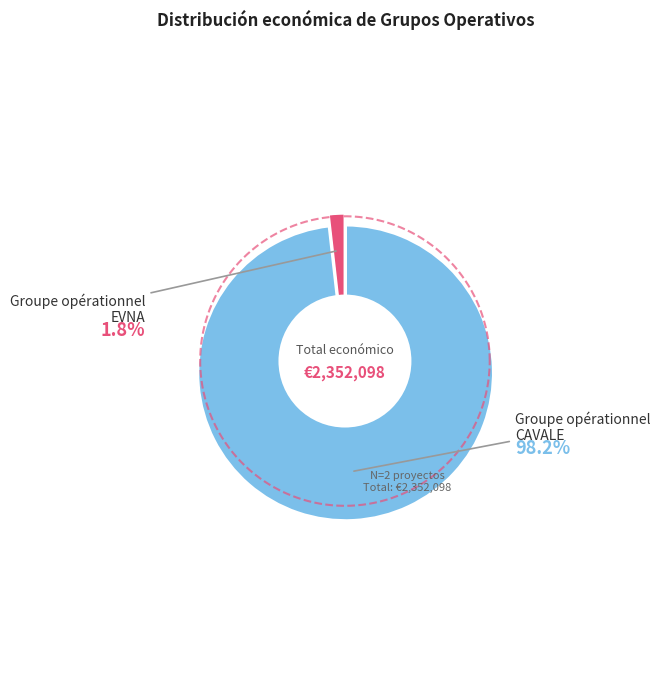

Approximately how many times larger is the value at Groupe opérationnel CAVALE compared to Groupe opérationnel EVNA?

54.9